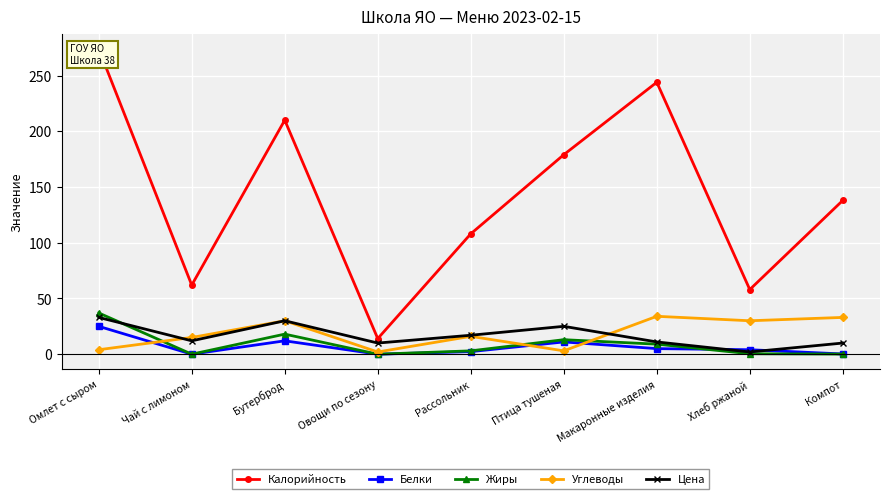

Is it true that Белки equals 3.9 at Рассольник?

False